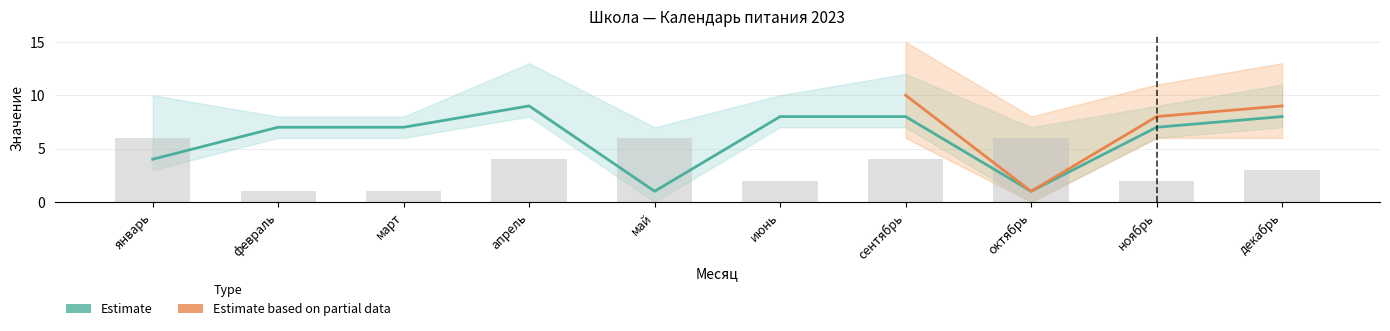

Does the chart contain stacked bars?

No